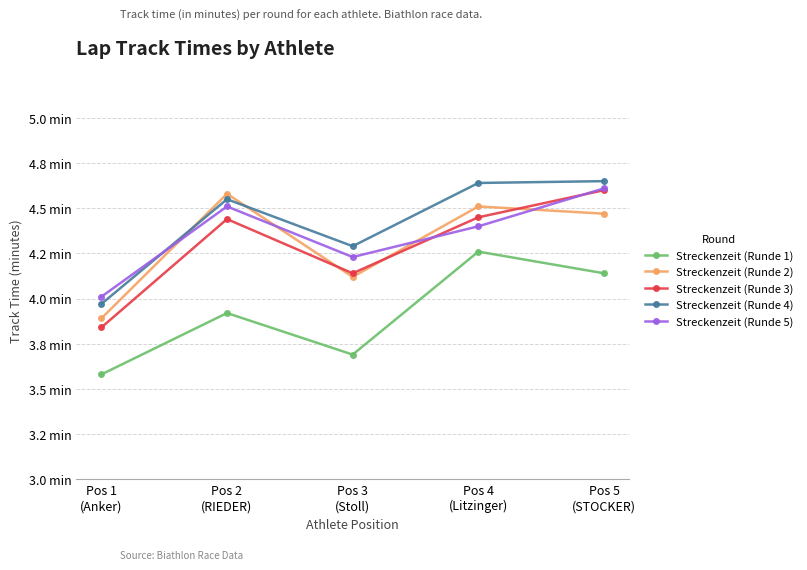

Reading left to right, list all the values displayed in this chart.

Streckenzeit (Runde 1): 3.6	3.9	3.7	4.3	4.1
Streckenzeit (Runde 2): 3.9	4.6	4.1	4.5	4.5
Streckenzeit (Runde 3): 3.8	4.4	4.1	4.5	4.6
Streckenzeit (Runde 4): 4.0	4.5	4.3	4.6	4.7
Streckenzeit (Runde 5): 4.0	4.5	4.2	4.4	4.6